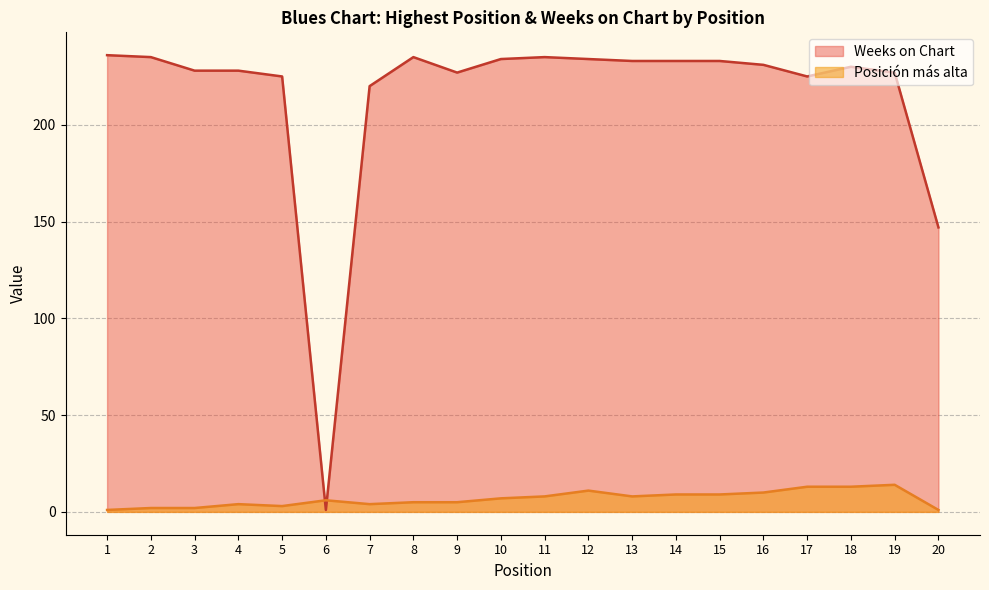

How many interior local valleys does the Weeks on Chart series have?

3